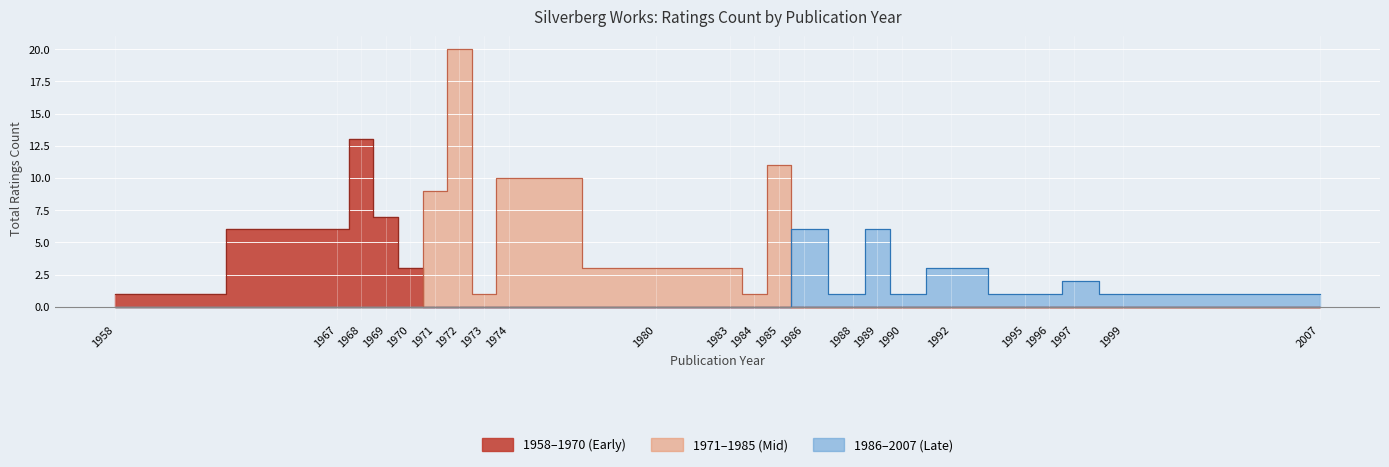

The 1958-1969 series shows 27 at Amanda and the Alien. True or false?

False